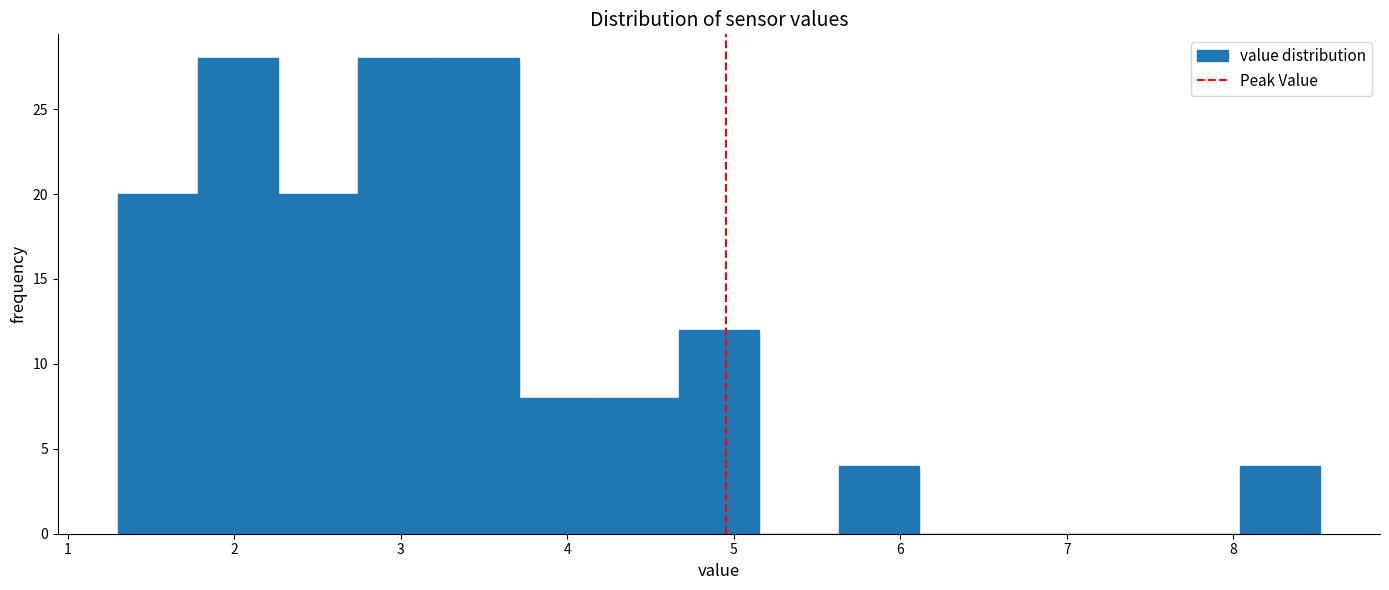

Reading left to right, transcribe this chart: for each bar, give the range it covers on the x-axis and its height. Neither the bar edges nor the heights are printed on the chart, so give them approximately, as read against the axes.

1.3 to 1.8: 20
1.8 to 2.3: 28
2.3 to 2.7: 20
2.7 to 3.2: 28
3.2 to 3.7: 28
3.7 to 4.2: 8
4.2 to 4.7: 8
4.7 to 5.2: 12
5.2 to 5.6: 0
5.6 to 6.1: 4
6.1 to 6.6: 0
6.6 to 7.1: 0
7.1 to 7.6: 0
7.6 to 8.0: 0
8.0 to 8.5: 4